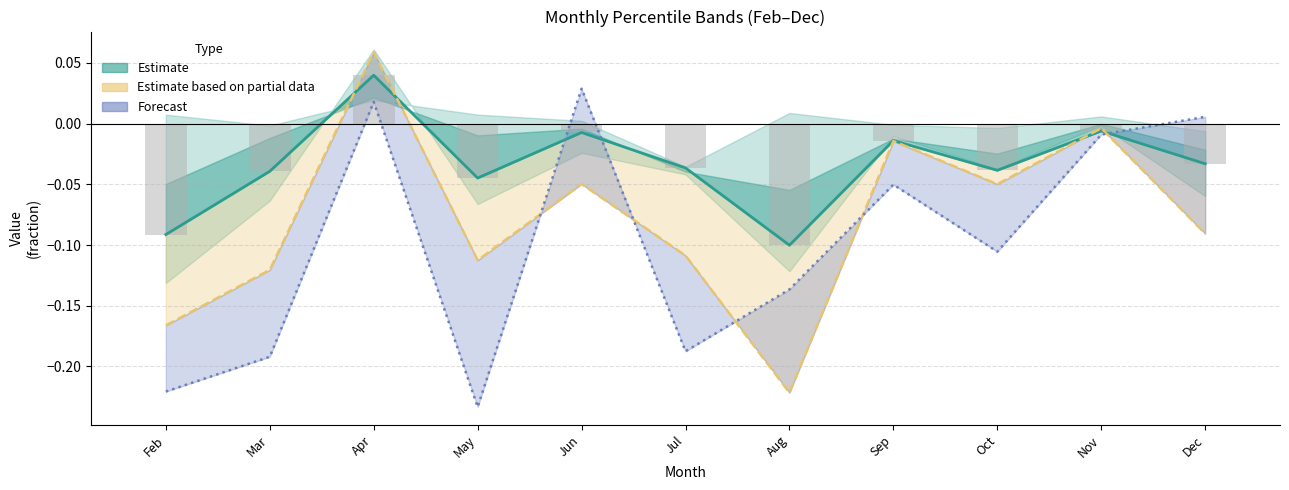

Between Oct and Nov, which series saw the biggest shift?

Forecast (centre)